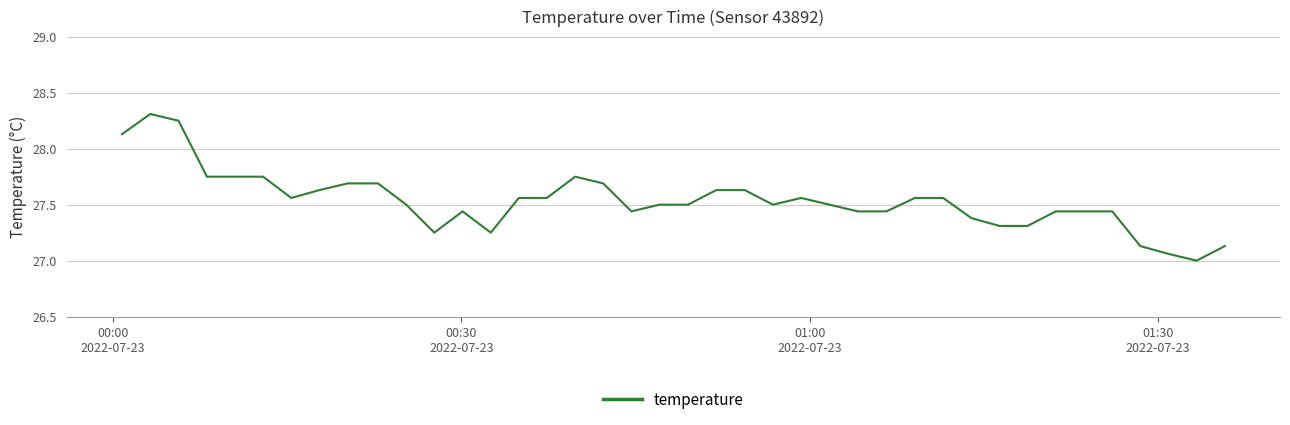

What is the difference between the maximum and minimum values?

1.3